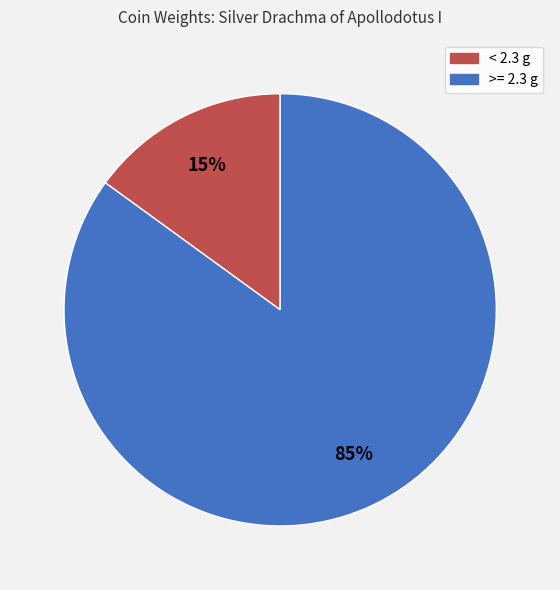

Rank the categories by value from lowest to highest.

< 2.3 g, >= 2.3 g